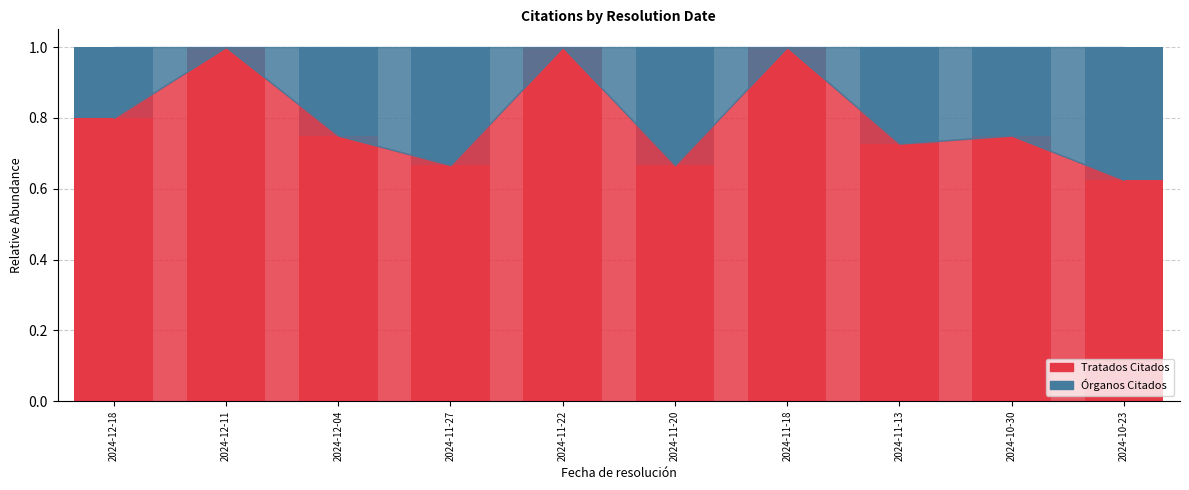

What is the total value across all series at 2024-11-18?

1.0